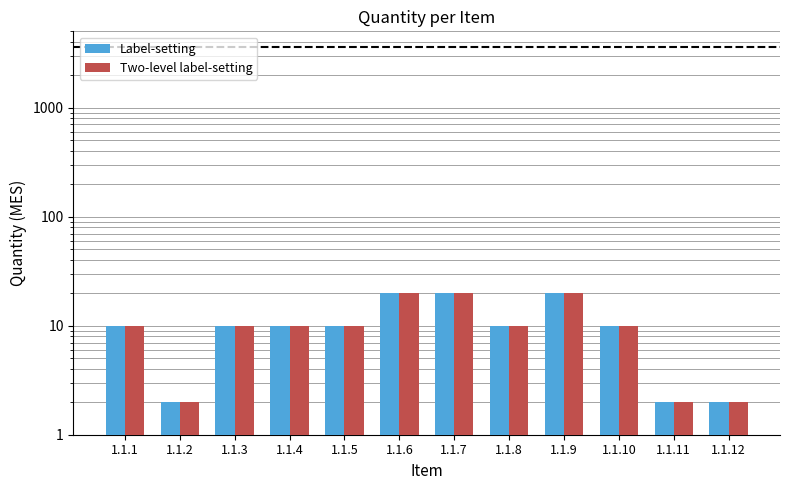

Is it true that Two-level label-setting equals 10 at 1.1.3?

True